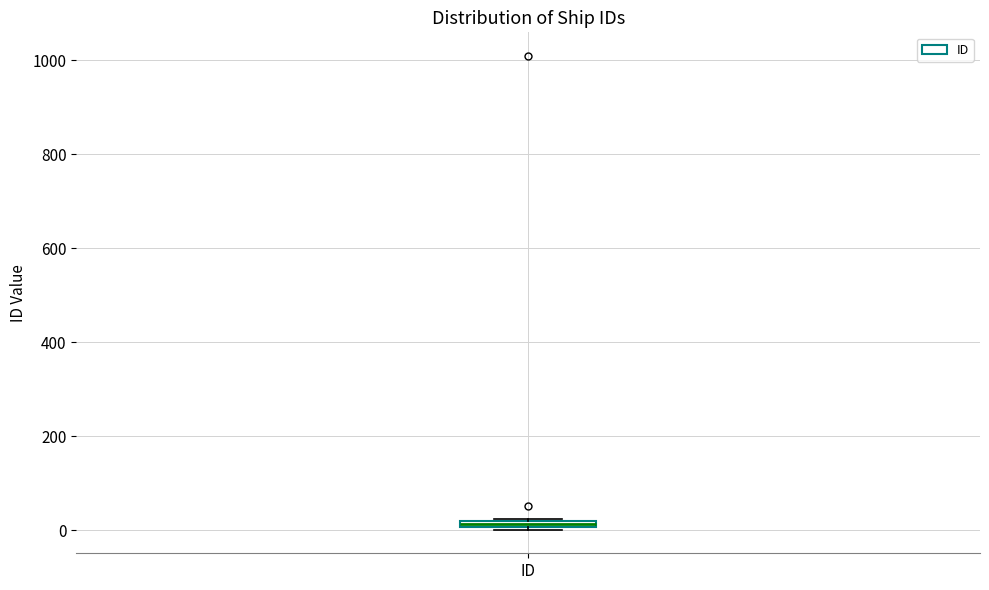

Where is the lower edge of the box for ID on the y-axis? The values are not printed on the chart, so give them approximately, as read against the axis.

0